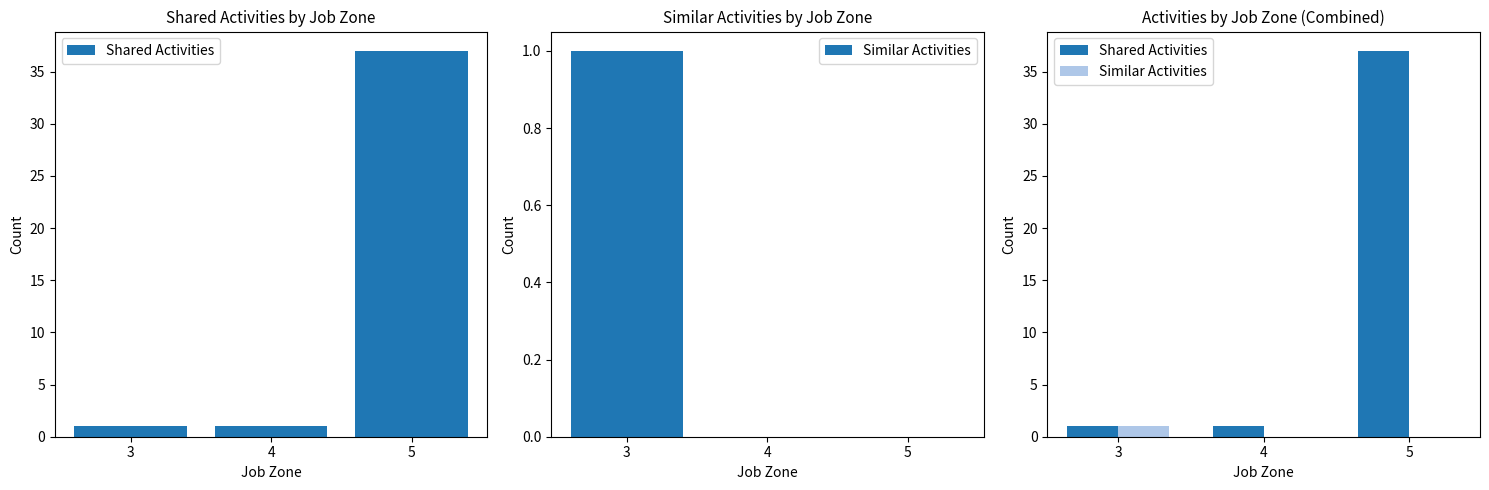

Where is Shared Activities nearest to the value 19?

3